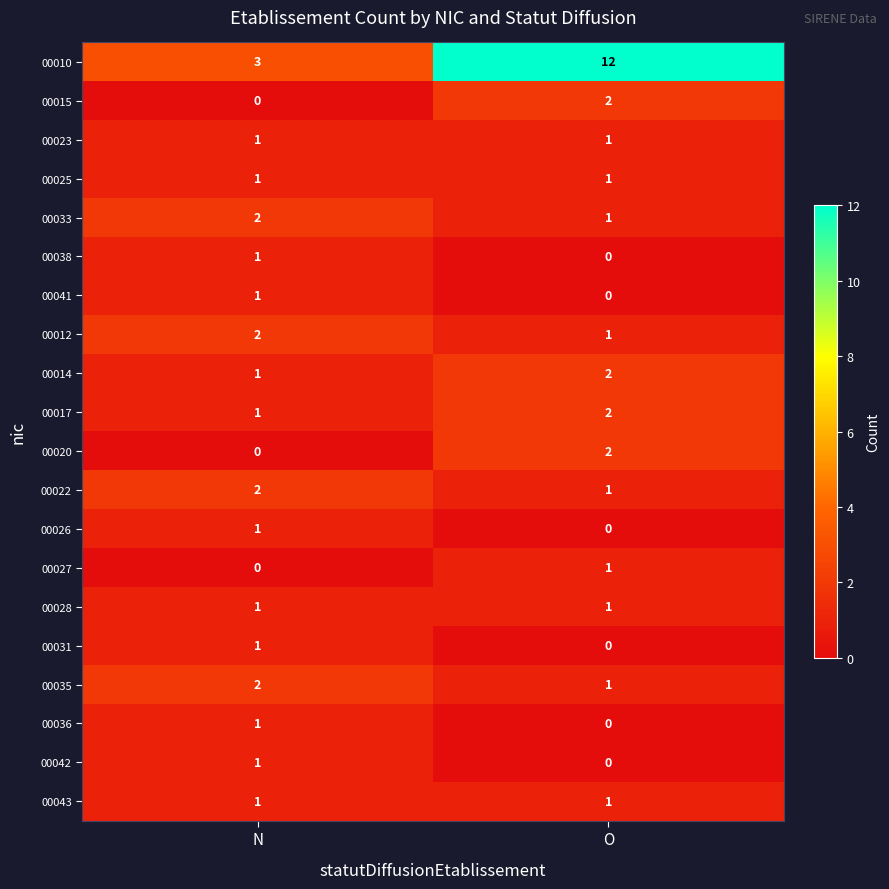

At which label does 00010 reach its minimum?

N